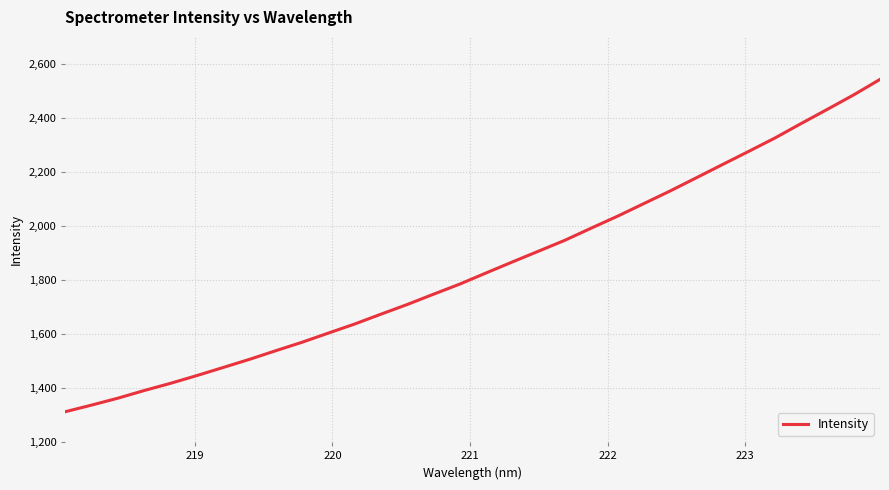

What is the smallest value displayed?

1312.8